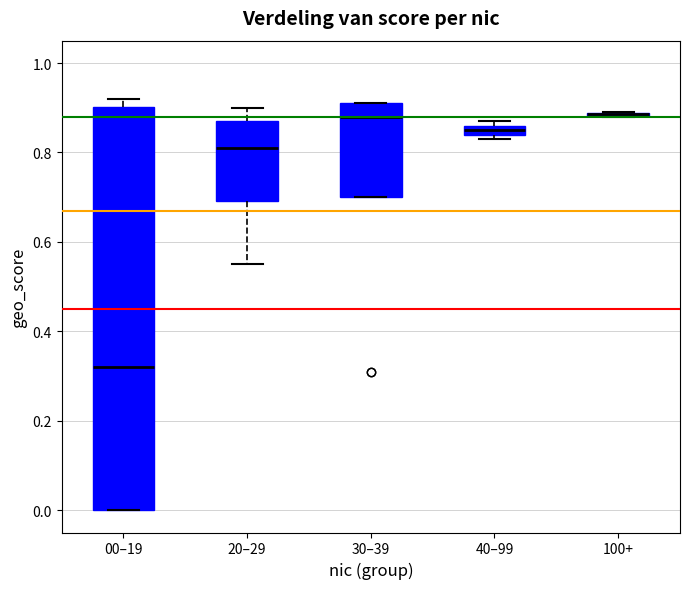

Where is the lower edge of the box for 40–99 on the y-axis? The values are not printed on the chart, so give them approximately, as read against the axis.

0.84